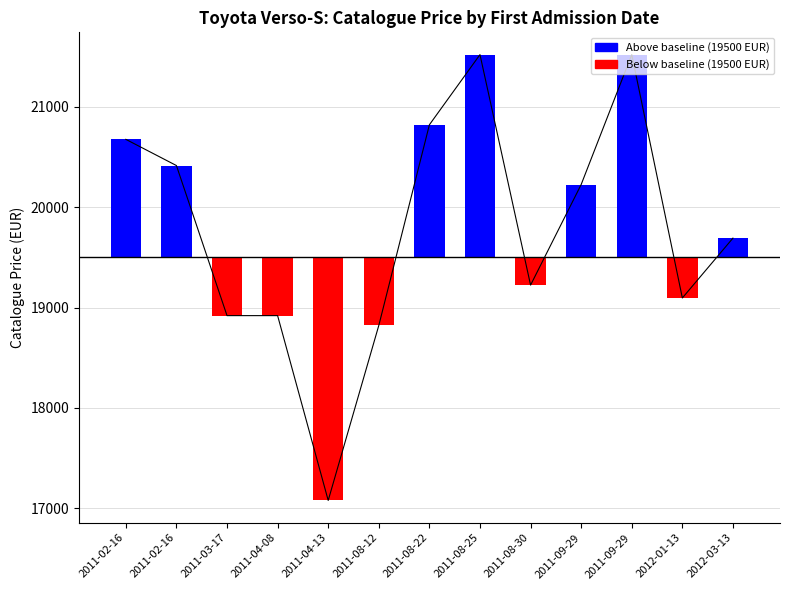

How many values are below 19692?

6